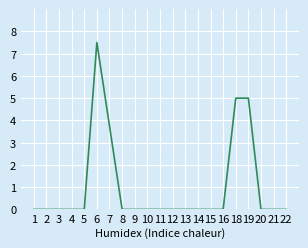

Between 19 and 11, which is larger?

19